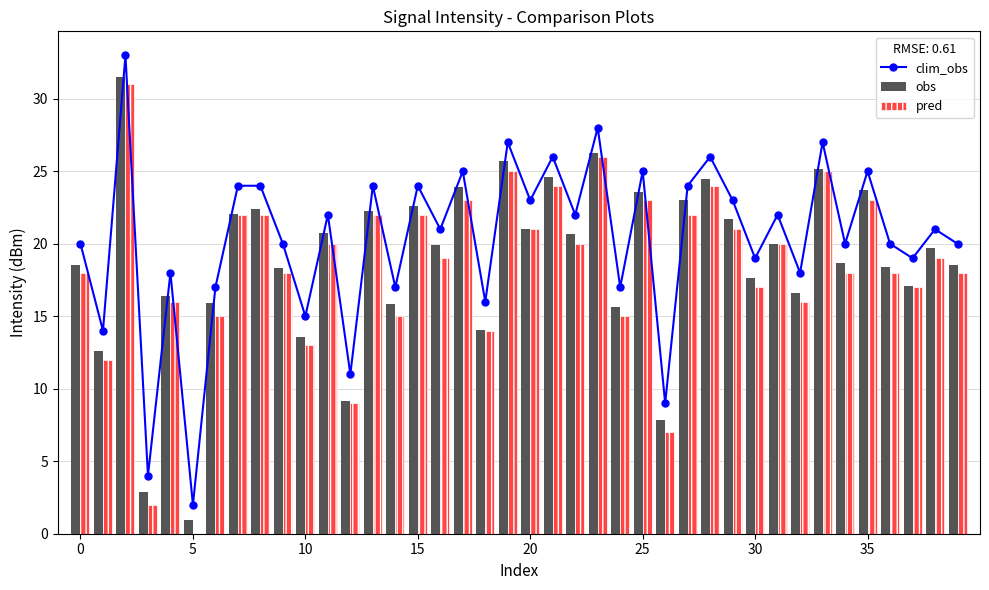

What are all the series names shown in the legend?

clim_obs, obs, pred